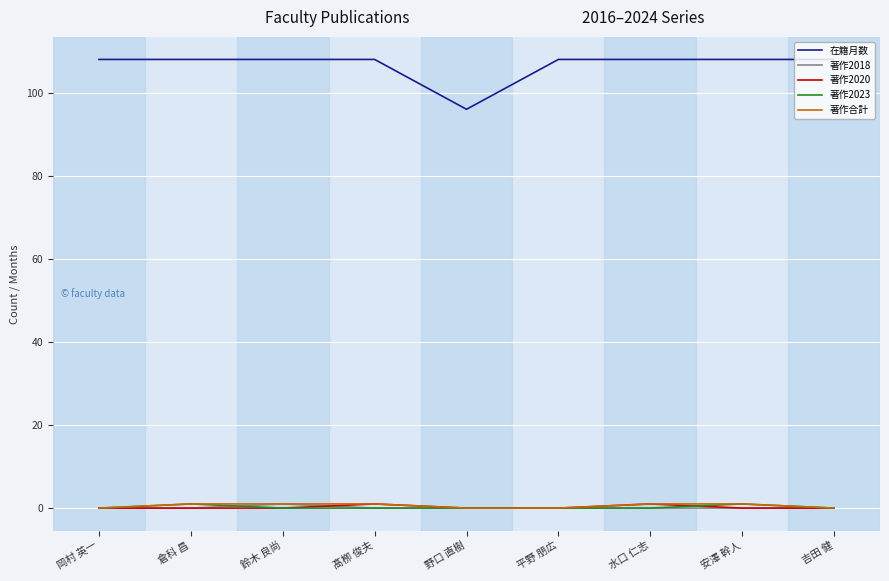

How many lines are shown in the chart?

5